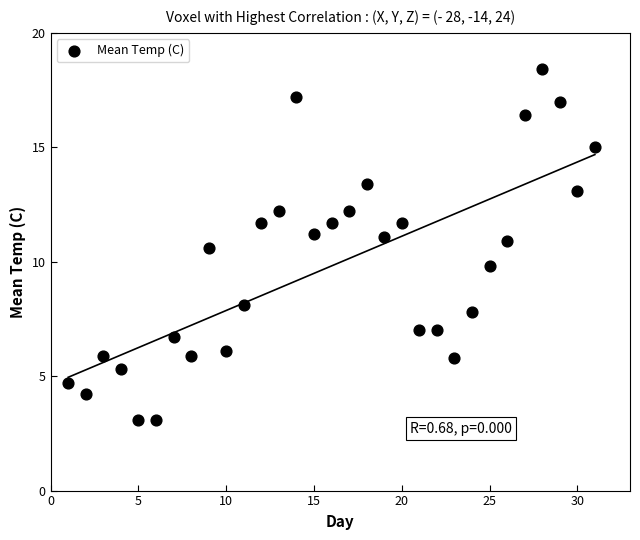

What is the range of Y values (max minus min)?

15.3